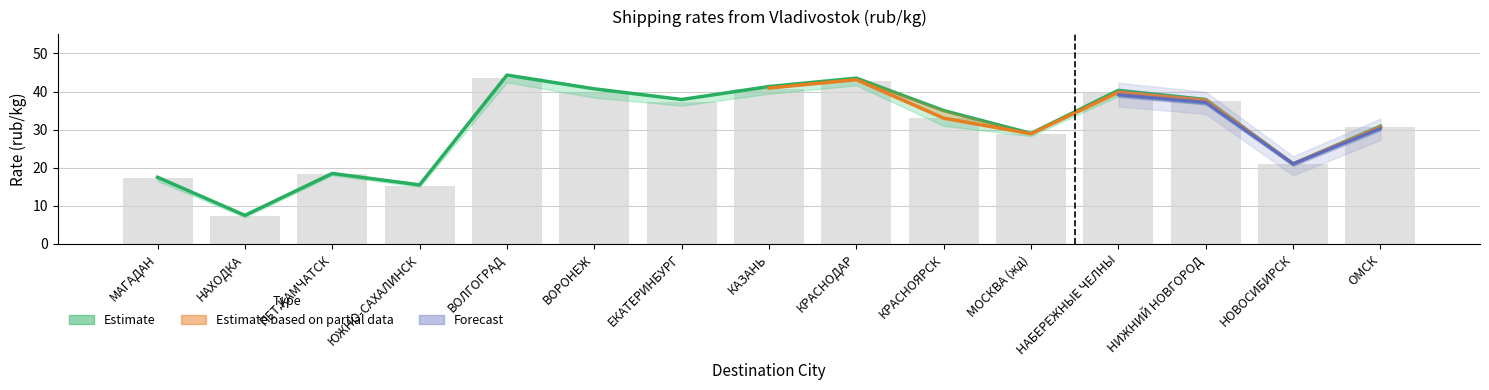

What is the difference between the 300-499 values at ПЕТ.КАМЧАТСК and КРАСНОДАР?

24.2